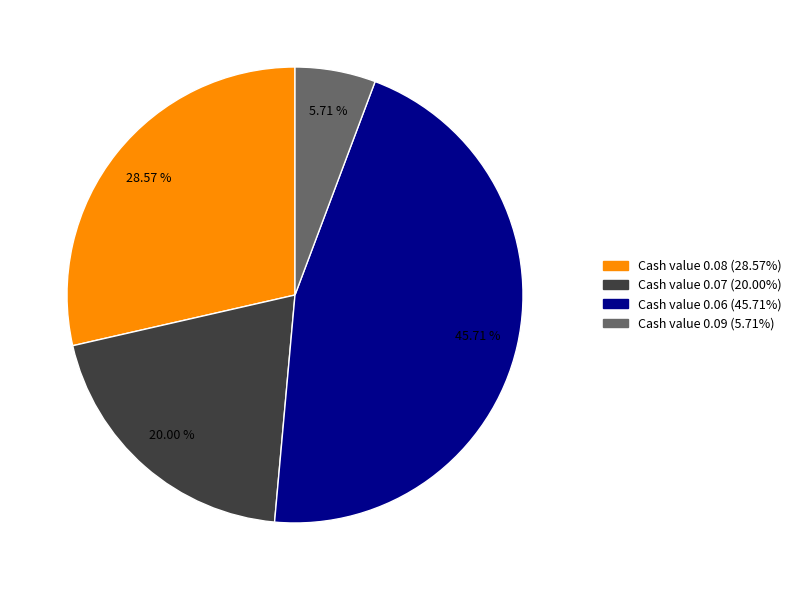

Is there a majority slice in this chart?

No